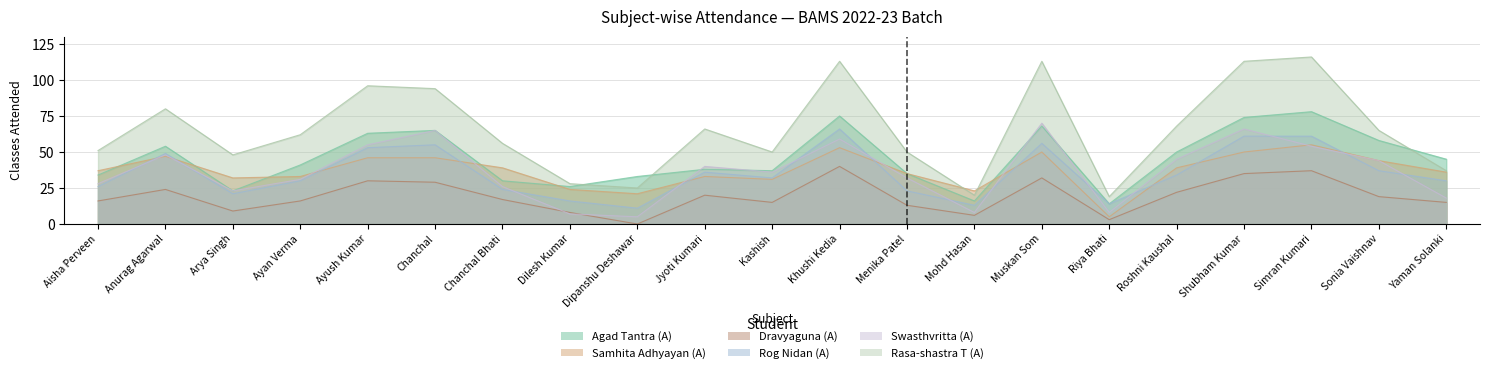

What is the maximum value shown in the chart?

116